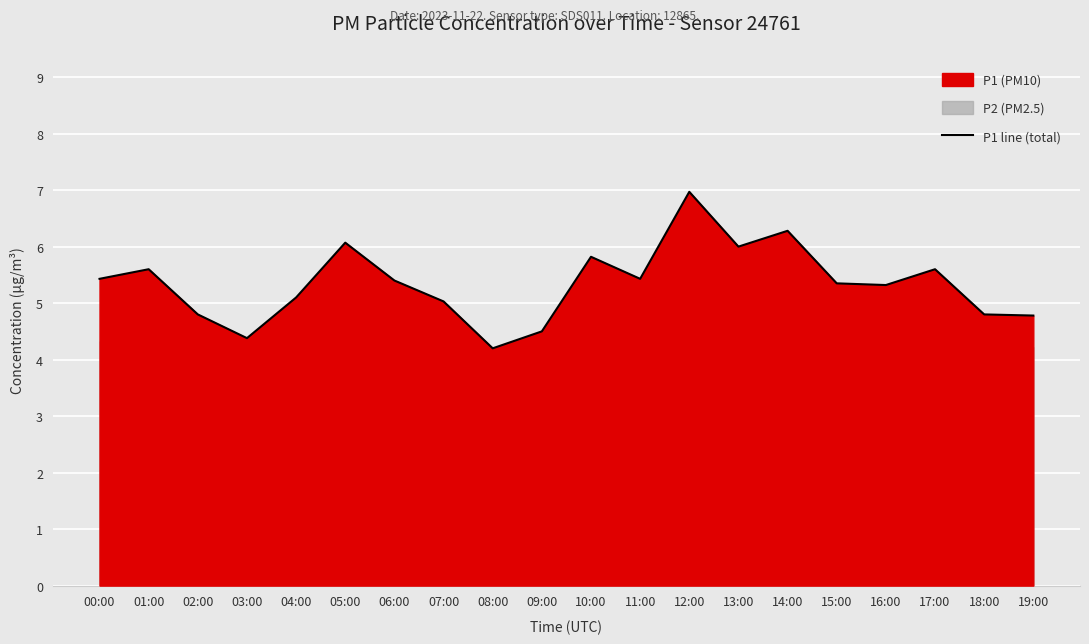

Where does the data first go above 5?

00:00